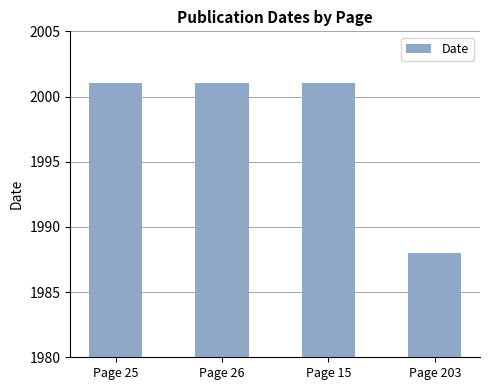

What is the approximate value at Page 26, to the nearest 10?

2000